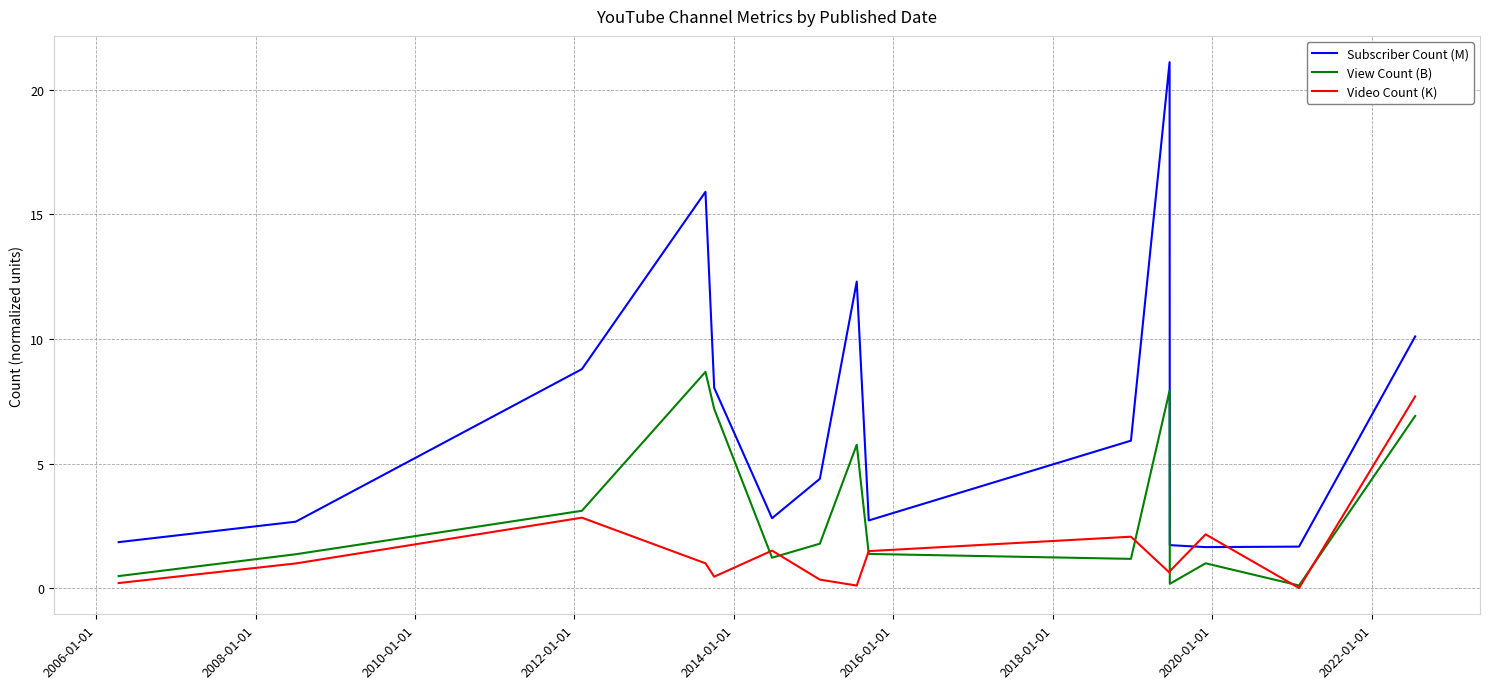

How many series are shown in this chart?

3